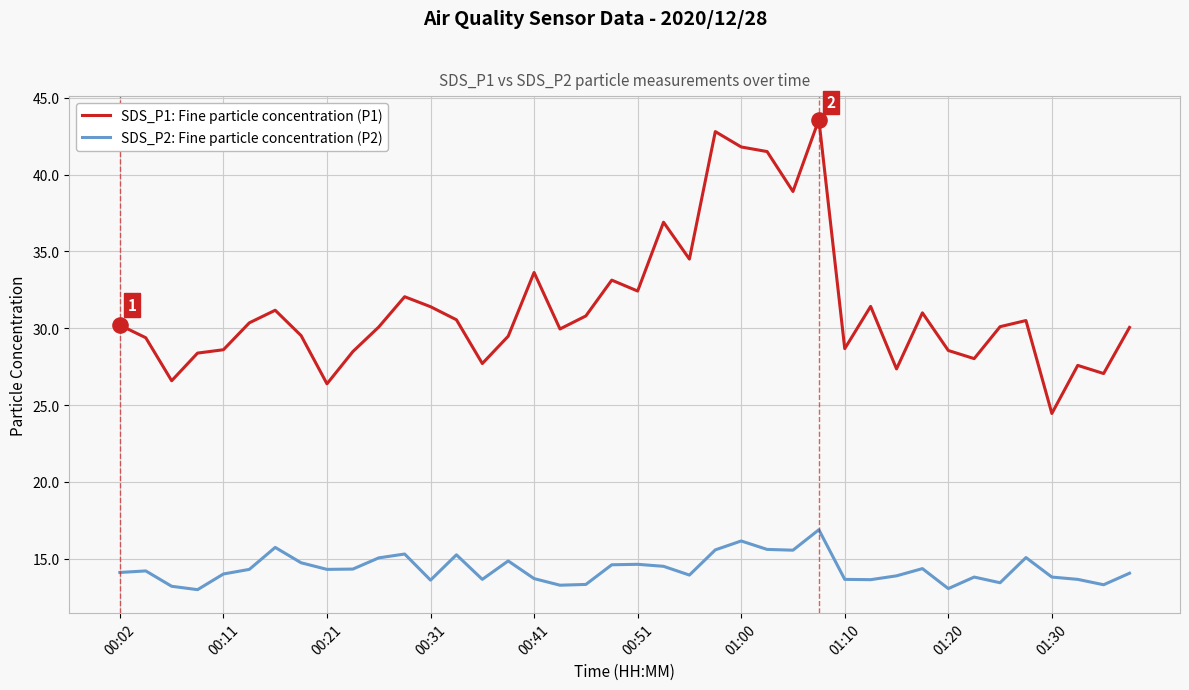

At how many categories does at least one series exceed 16?

40